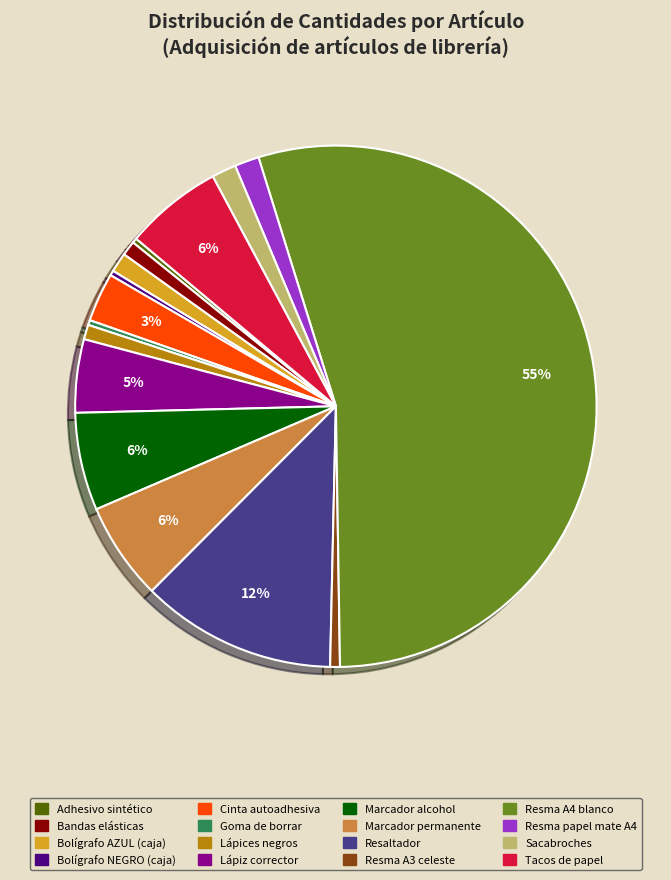

Which category has the biggest portion of the pie?

Resma A4 blanco